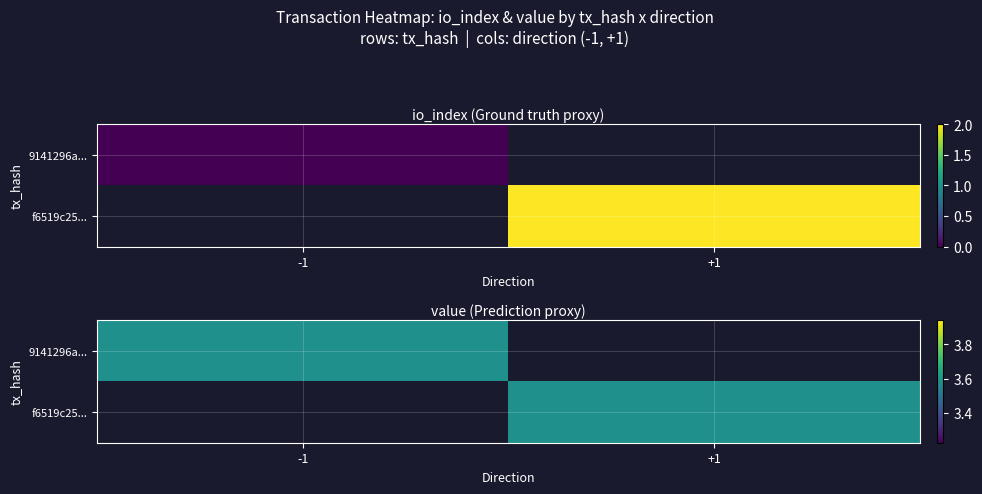

What is the difference between the highest and lowest values at io_index?

2.0